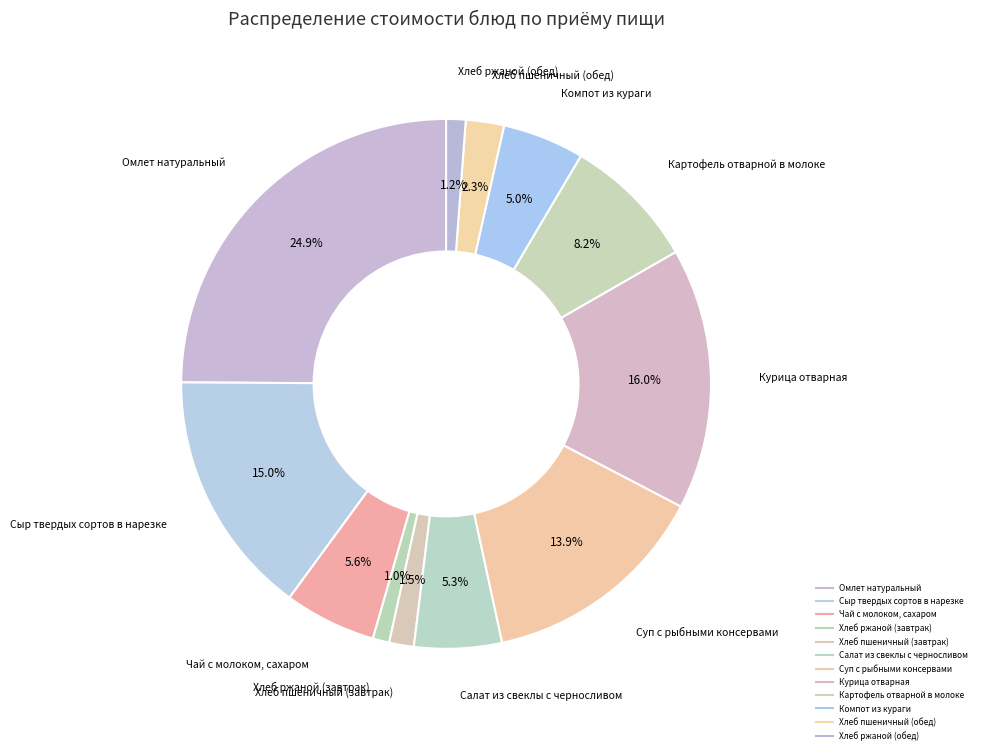

To the nearest percent, what is the average slice percentage?

8%